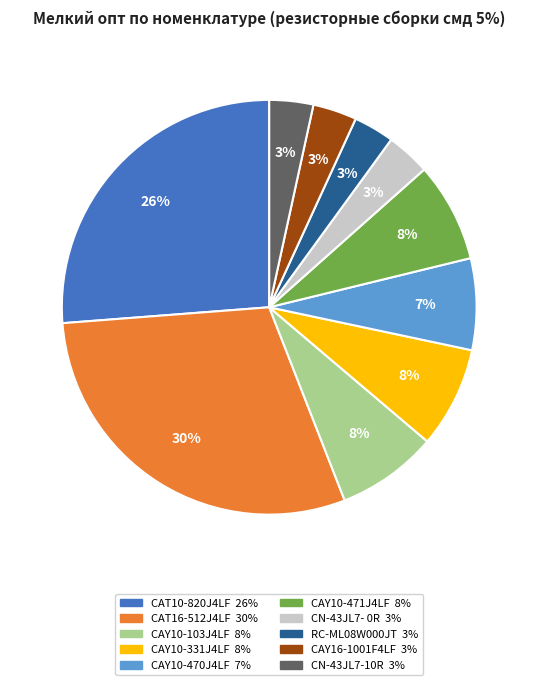

True or false: CAY10-331J4LF accounts for 1% of the total.

False